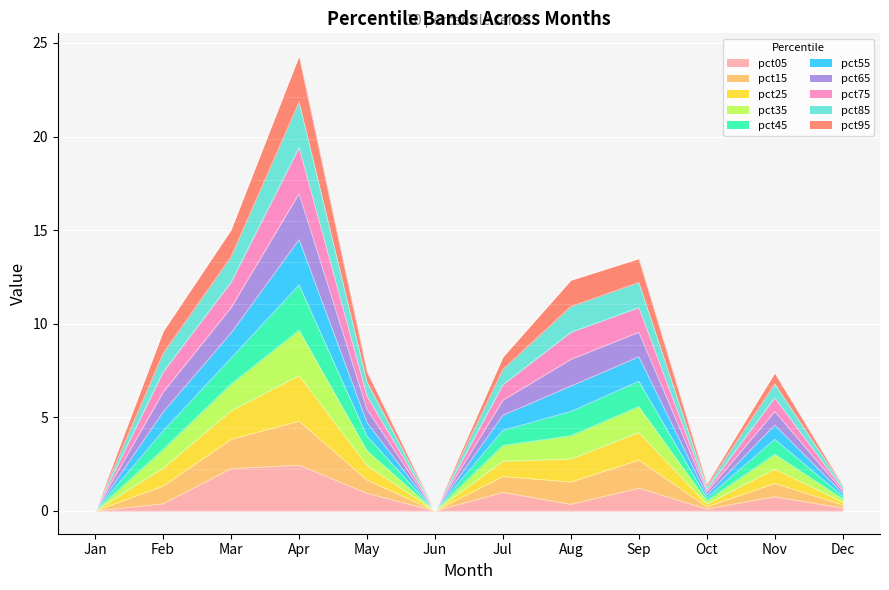

What is the highest value of the pct05 series?

2.4